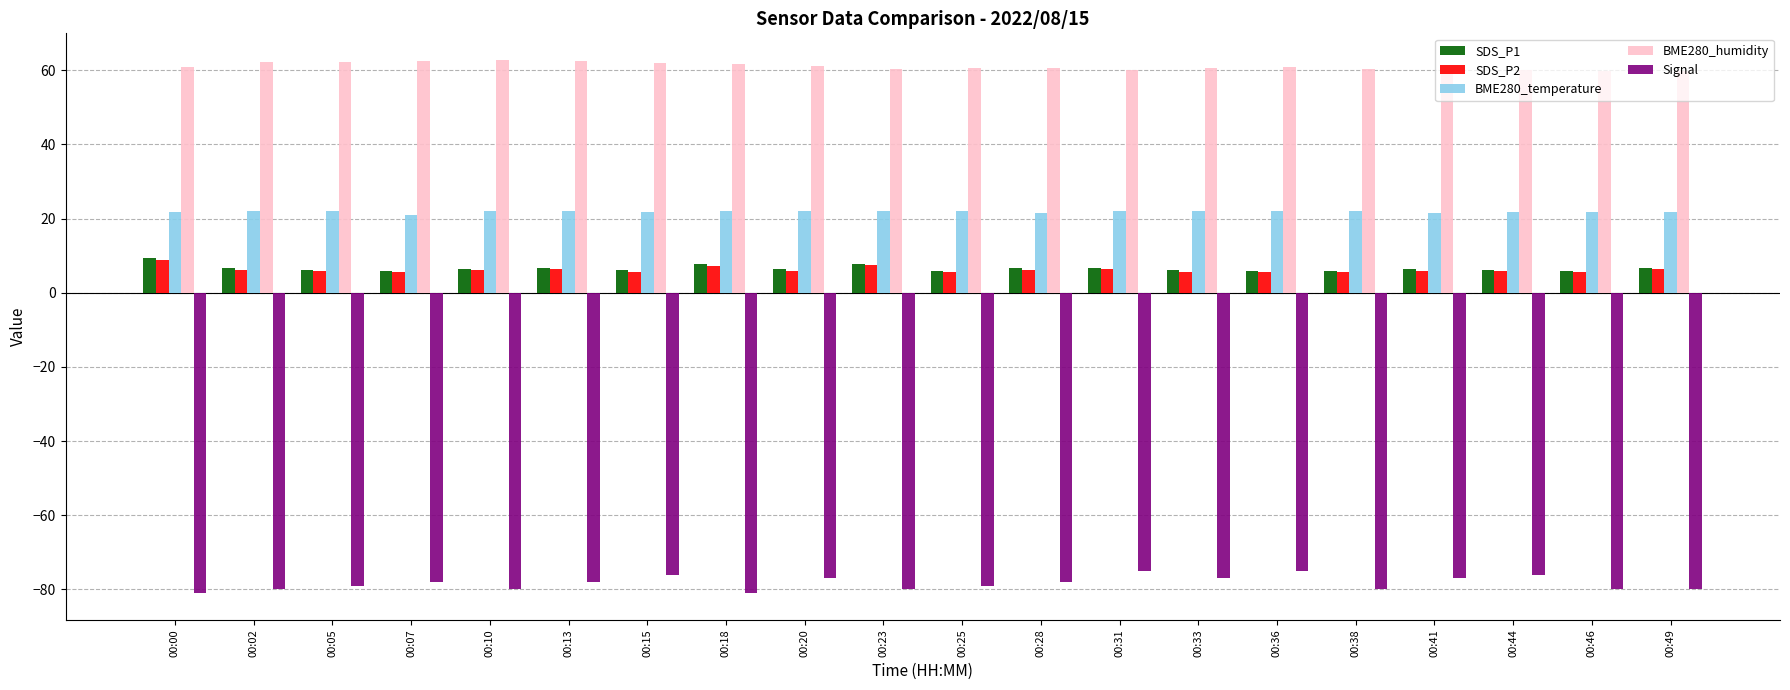

What are all the series names shown in the legend?

SDS_P1, SDS_P2, BME280_temperature, BME280_humidity, Signal